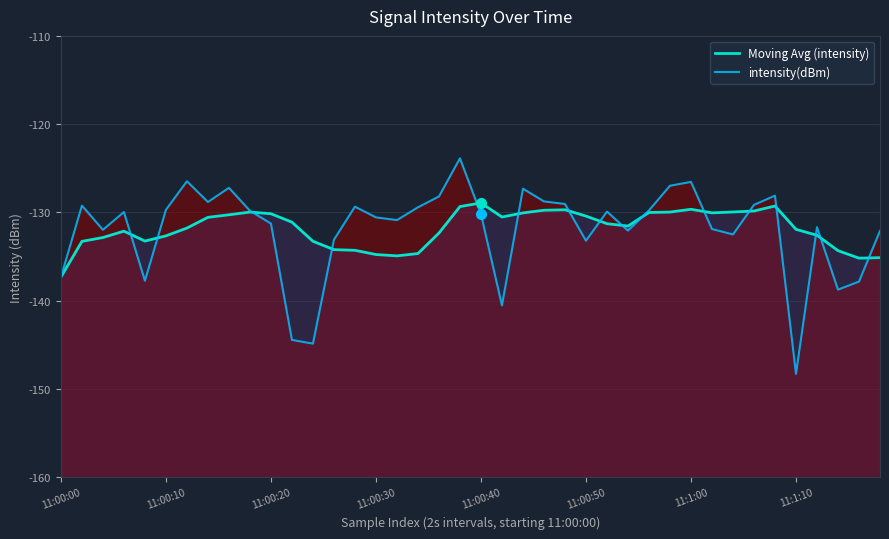

Is it true that intensity(dBm) equals -69.2 at 16?

False